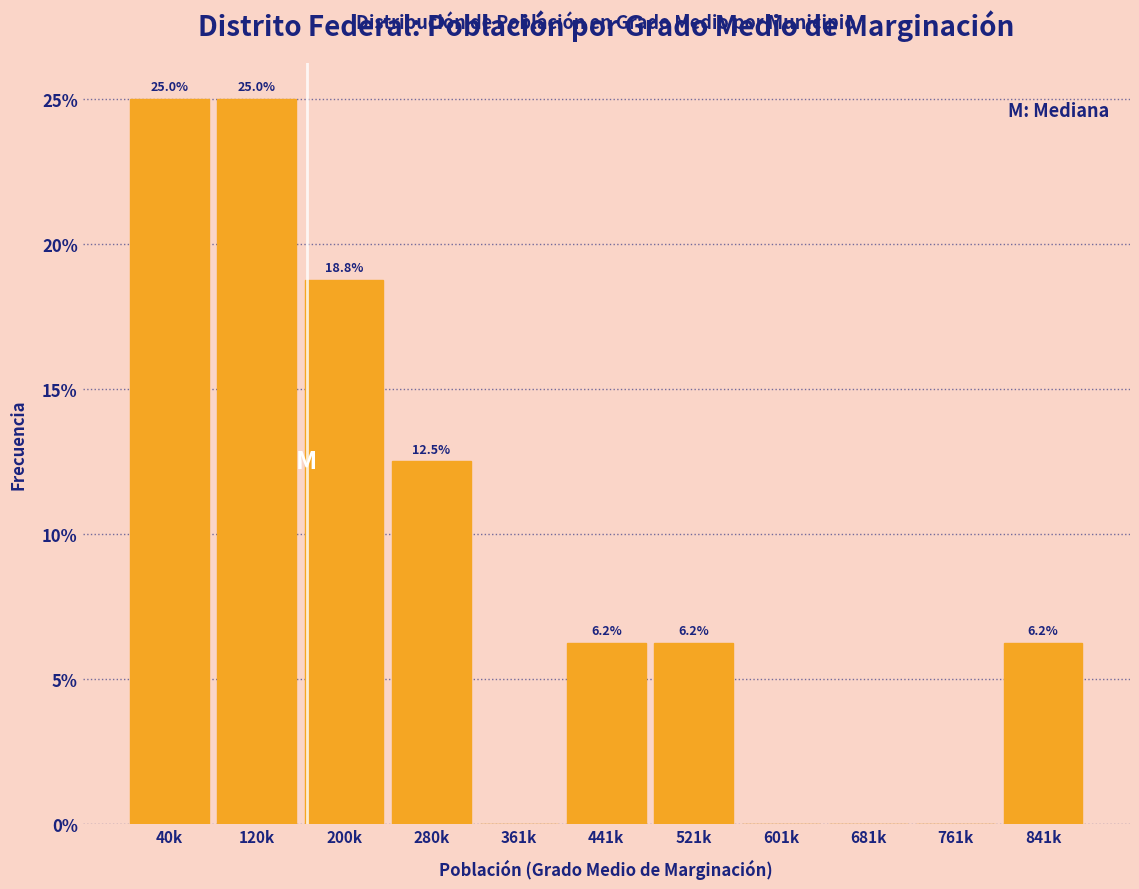

At which label does the data first exceed 6?

40k